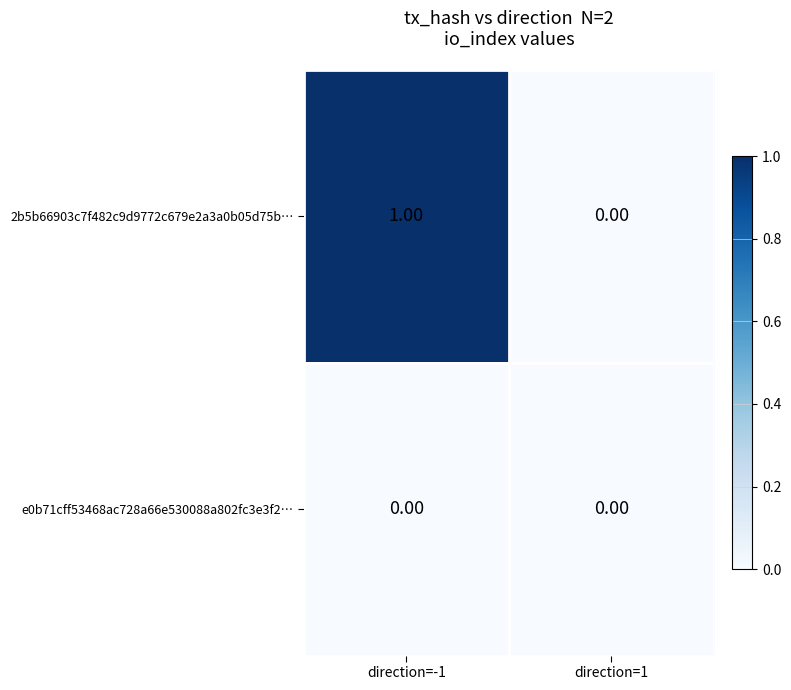

List the series in order of their peak value, highest first.

2b5b66903c7f482c9d9772c679e2a3a0b05d75b…, e0b71cff53468ac728a66e530088a802fc3e3f2…